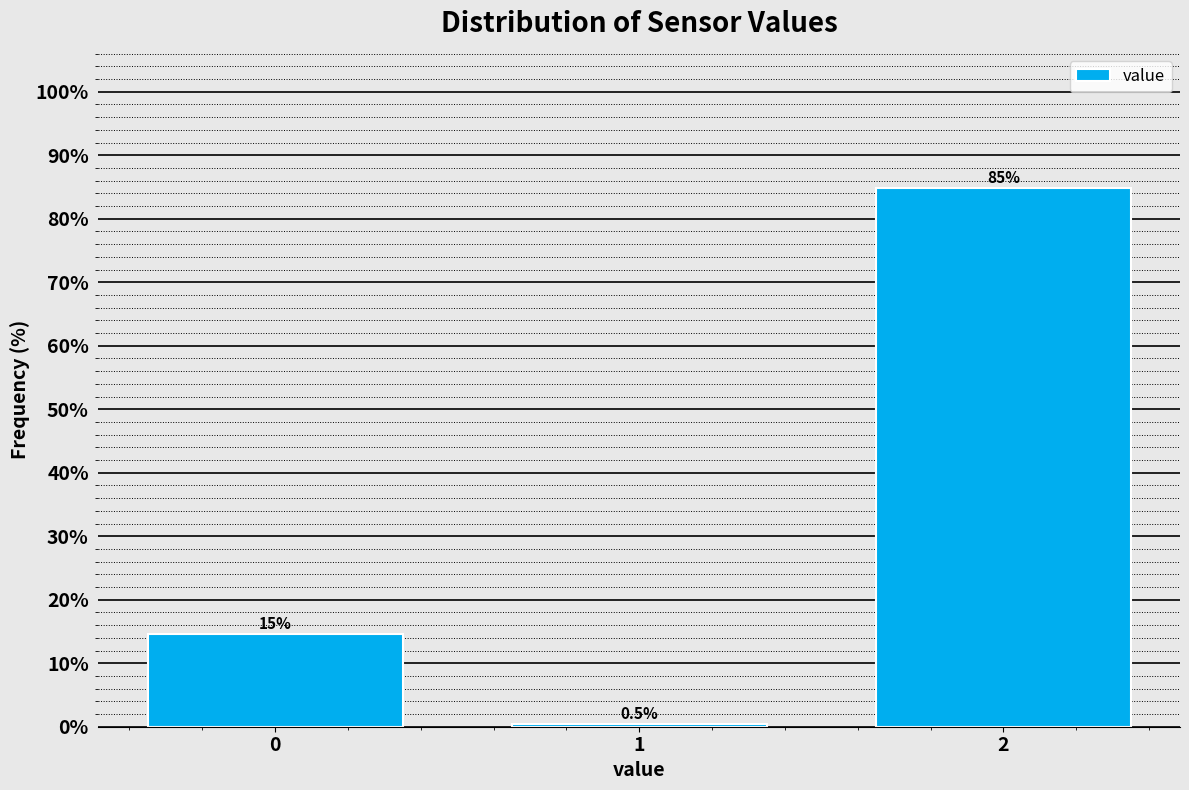

Reading left to right, transcribe all the data shown in this chart.

0=14.6	1=0.5	2=84.9